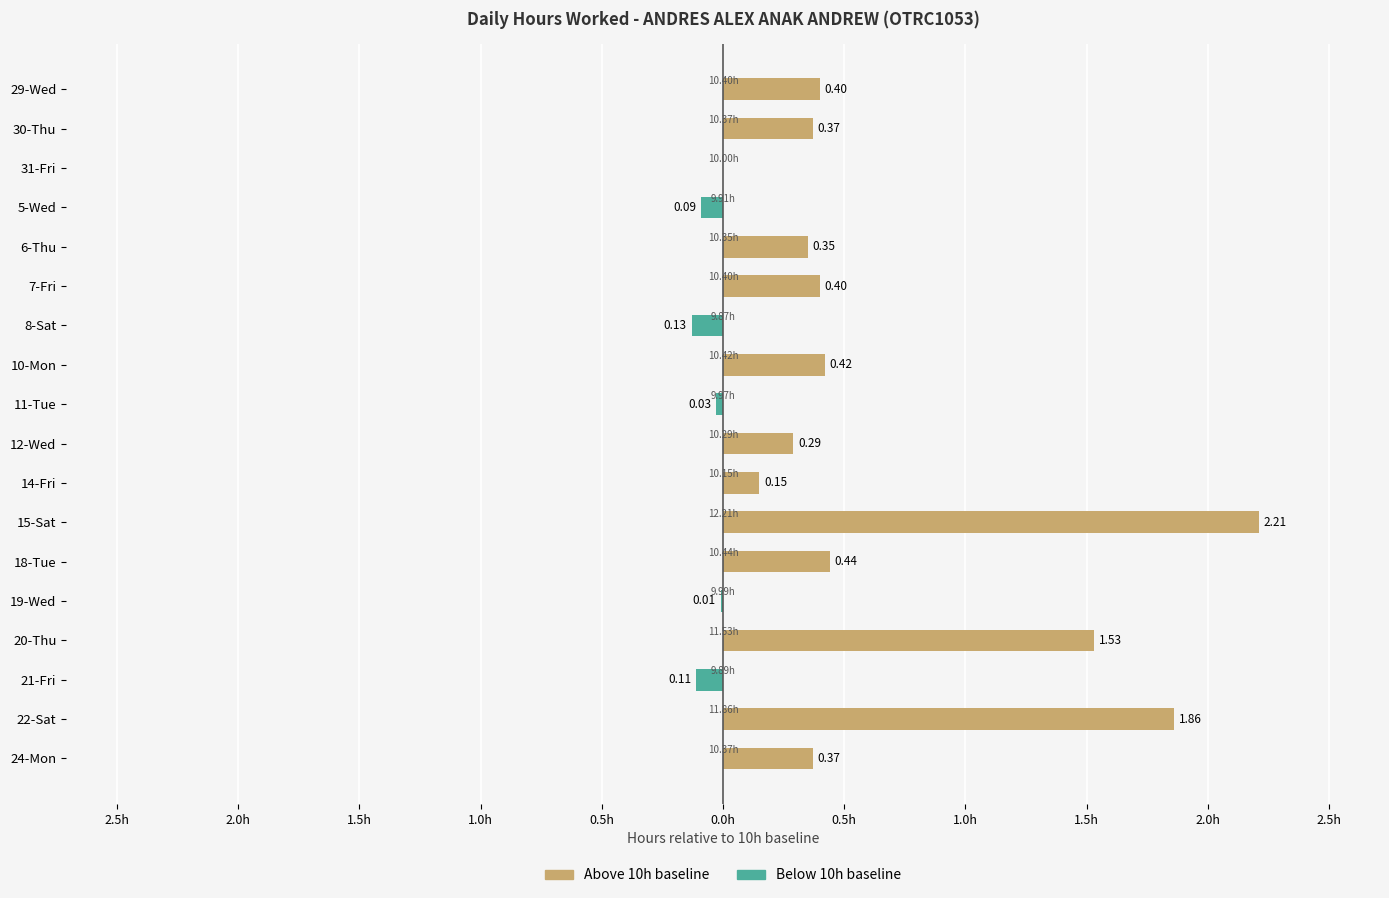

Reading right to left, transcribe all the data shown in this chart.

Above 10h: 0.4	1.9	0.0	1.5	0.0	0.4	2.2	0.2	0.3	0.0	0.4	0.0	0.4	0.3	0.0	0.0	0.4	0.4
Below 10h: 0.0	0.0	-0.1	0.0	-0.0	0.0	0.0	0.0	0.0	-0.0	0.0	-0.1	0.0	0.0	-0.1	0.0	0.0	0.0